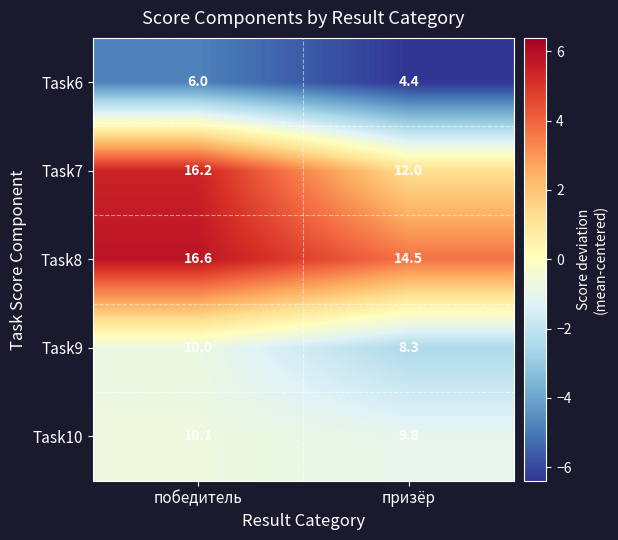

Reading left to right, extract all data points from this chart.

Task6: 6.0	4.4
Task7: 16.2	12.0
Task8: 16.6	14.5
Task9: 10.0	8.3
Task10: 10.1	9.8